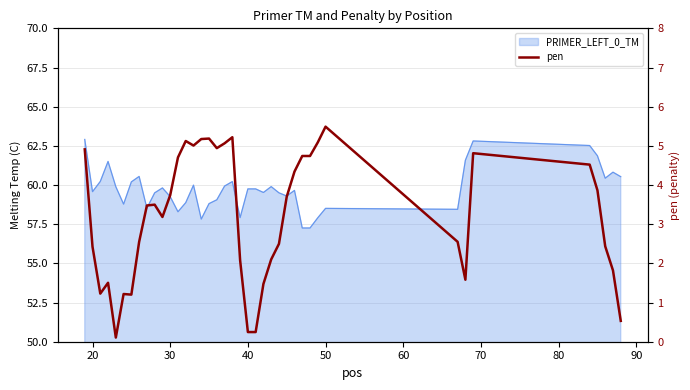

How many interior local valleys (lower than both neighbors) does the data have?

7